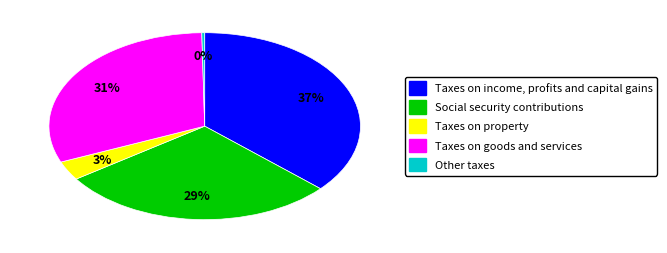

To the nearest percent, what is the average slice percentage?

20%